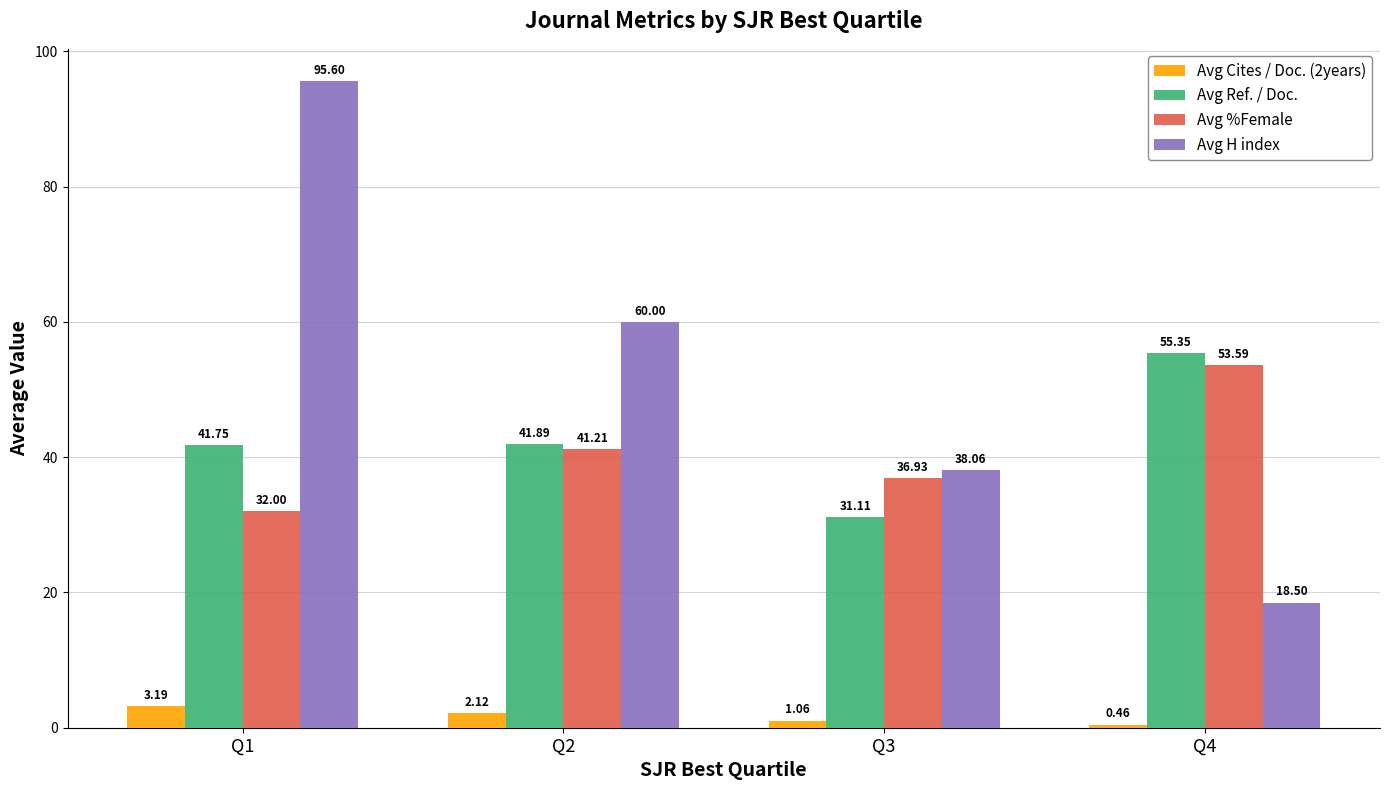

What is the total value across all series at Q1?

172.5